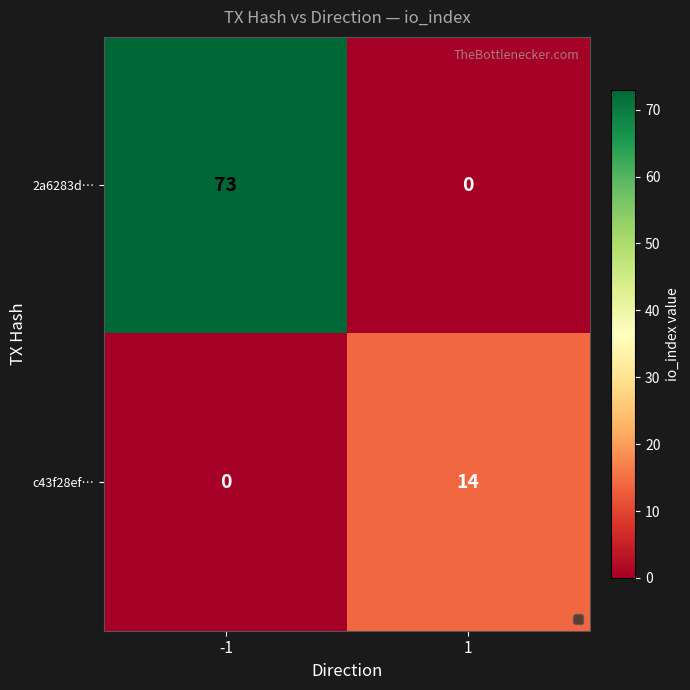

Reading left to right, what are all the values shown in this chart?

2a6283d…: -1=73	1=0
c43f28ef…: -1=0	1=14